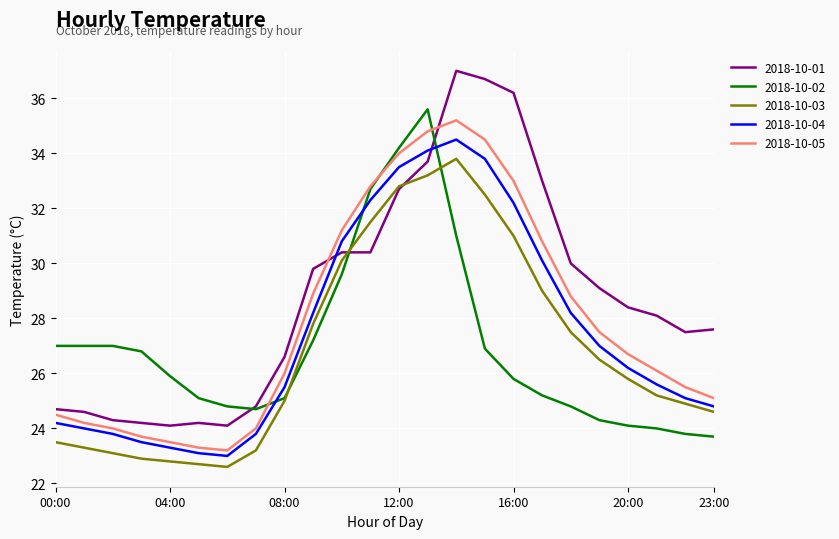

Which series has the widest spread of values?

2018-10-01